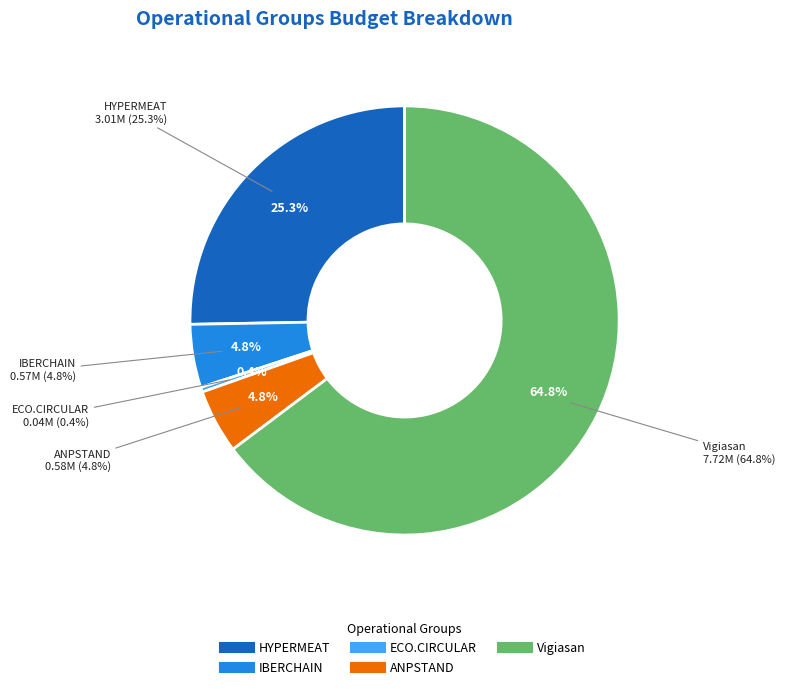

Rank the categories by value from lowest to highest.

ECO.CIRCULAR, IBERCHAIN, ANPSTAND, HYPERMEAT, Vigiasan